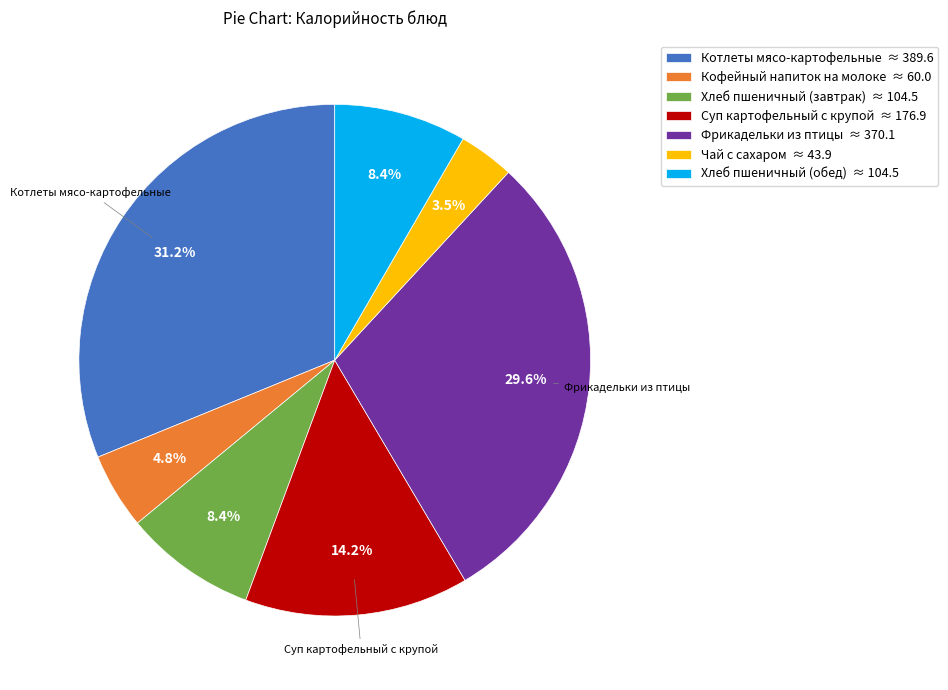

Is there any slice that represents more than half of the pie?

No